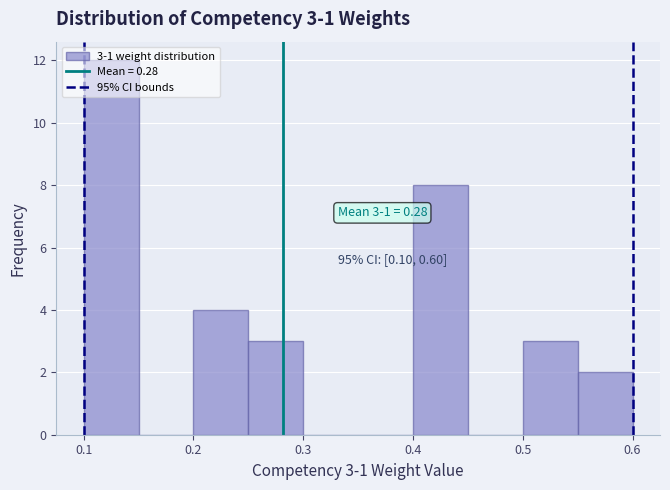

Which range on the x-axis has the tallest bar?

0.10 to 0.15